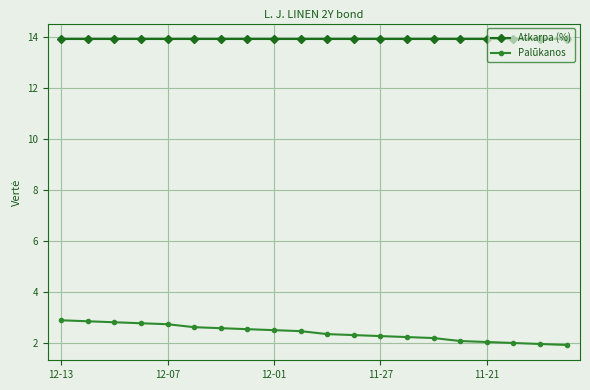

Which series has the largest range (max minus min)?

Palūkanos